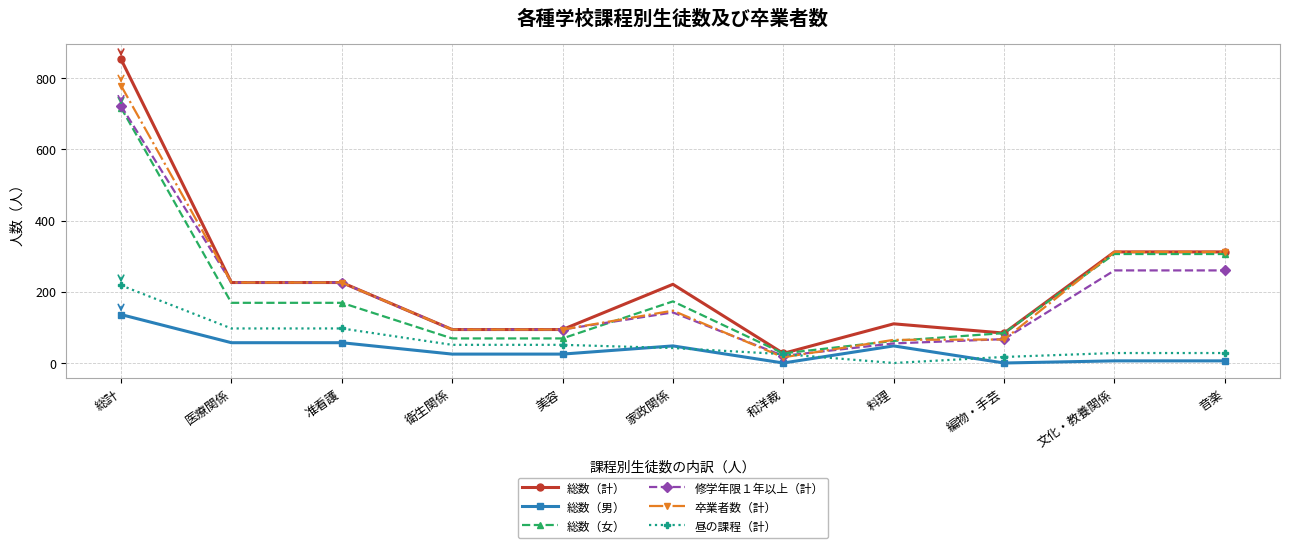

What are all the series names shown in the legend?

総数（計）, 総数（男）, 総数（女）, 修学年限１年以上（計）, 卒業者数（計）, 昼の課程（計）